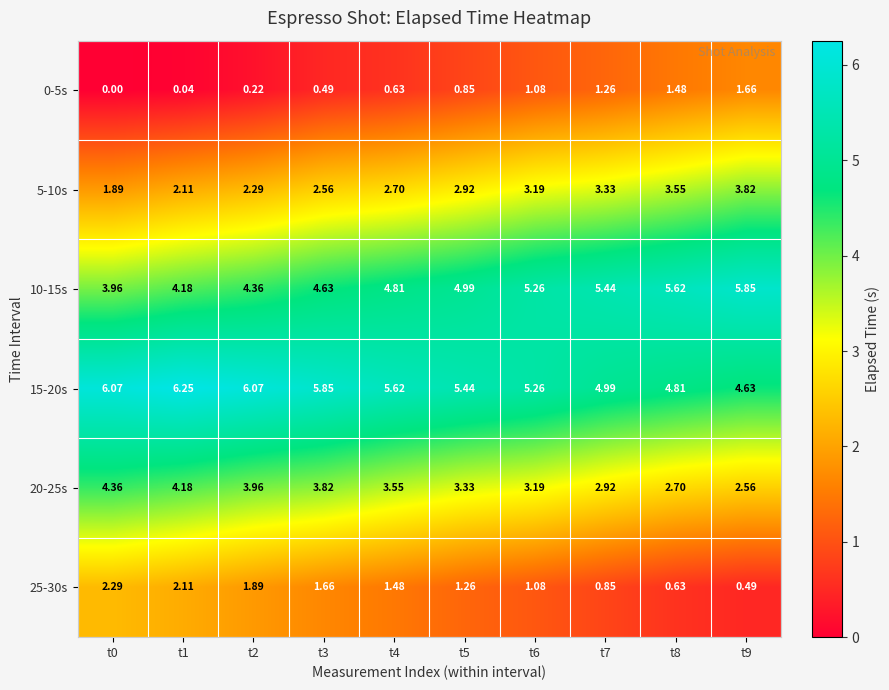

Is the value of 15-20s at t0 greater than the value of 20-25s at t0?

Yes